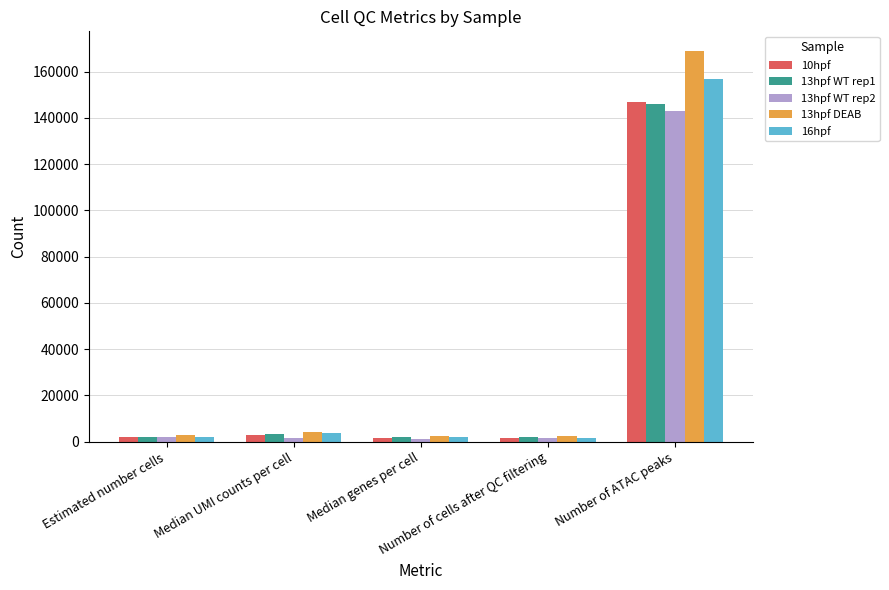

Is it true that 16hpf equals 156829 at Number of ATAC peaks?

True